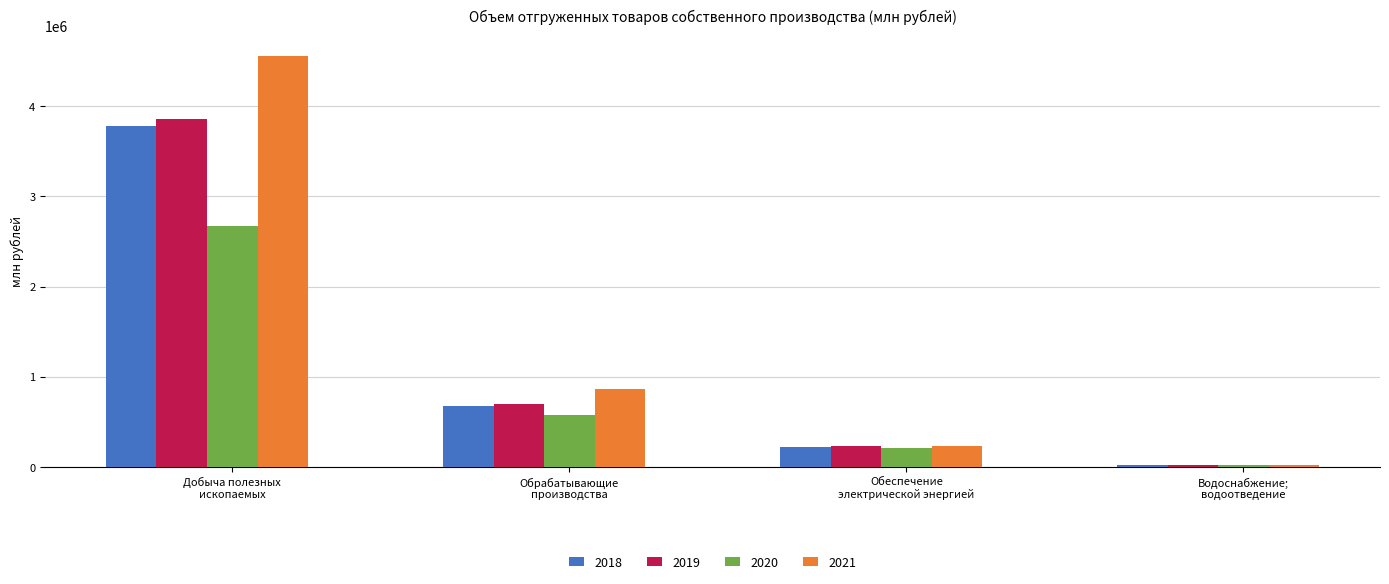

The value of 2018 at Обеспечение
электрической энергией is 218778.1. True or false?

True